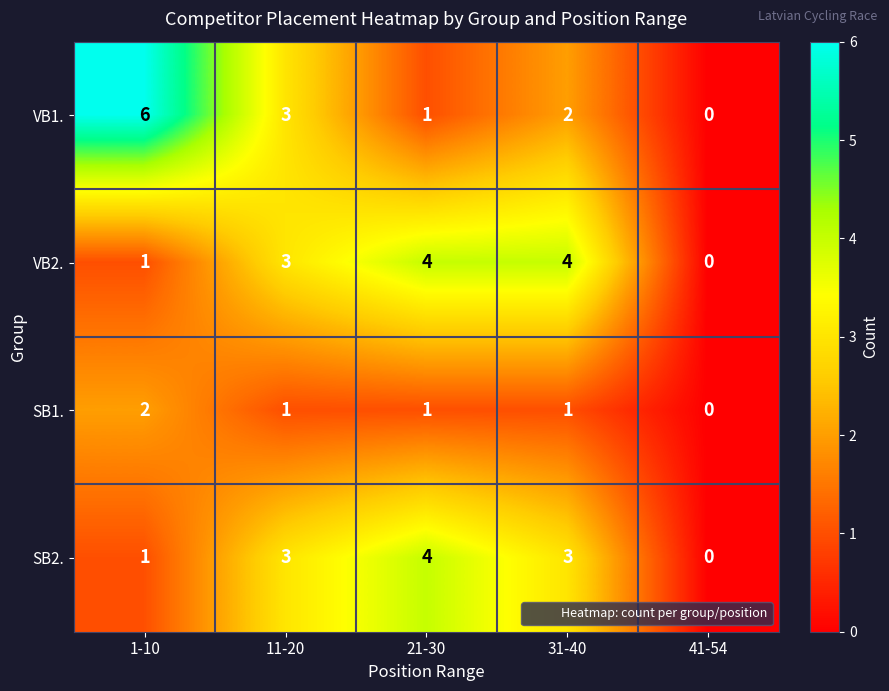

At how many categories does at least one series exceed 1?

4